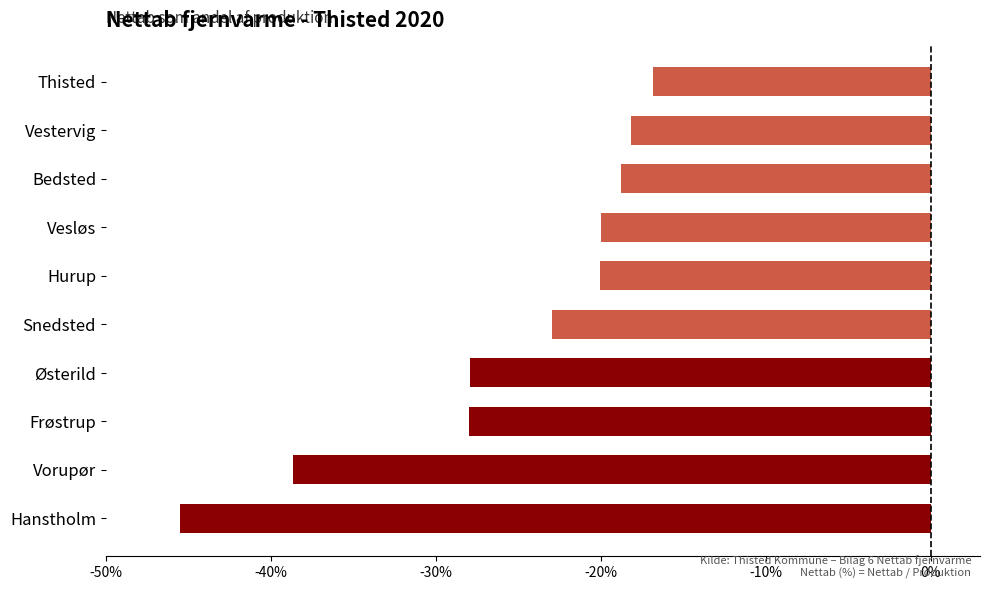

Where is the data nearest to the value -31?

Frøstrup